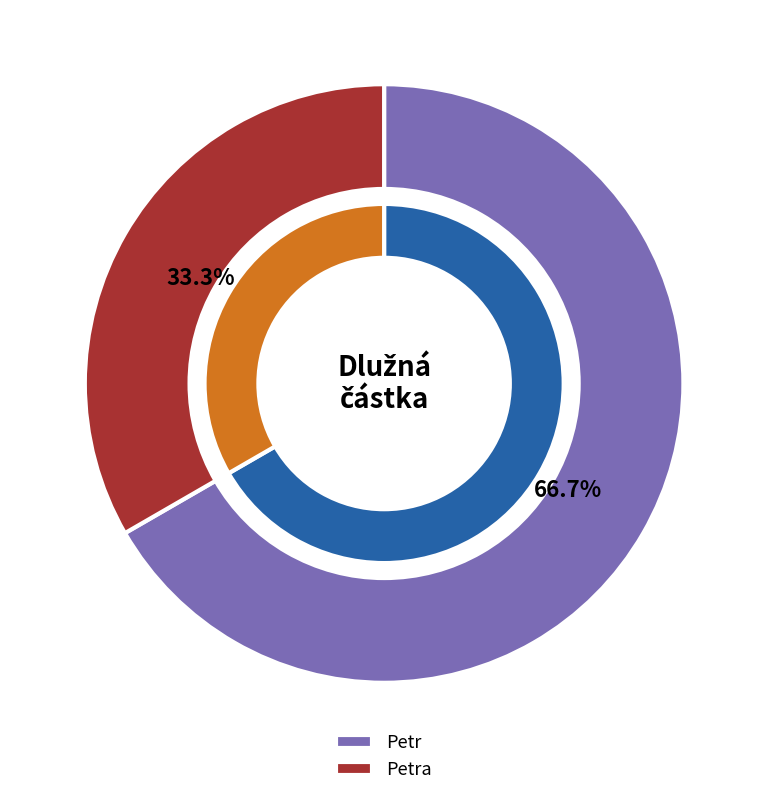

True or false: Petra accounts for 24% of the total.

False